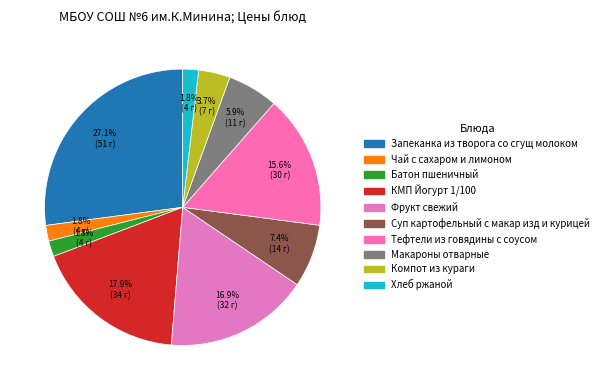

To the nearest percent, what is the combined percentage of Суп картофельный с макар изд и курицей and Чай с сахаром и лимоном?

9%